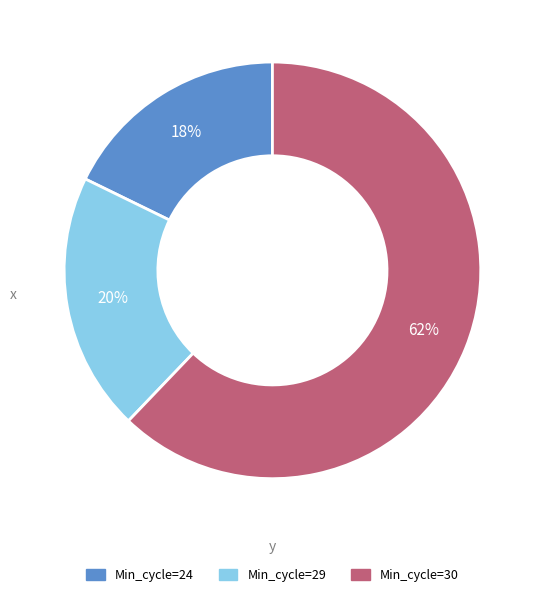

Is there any slice that represents more than half of the pie?

Yes